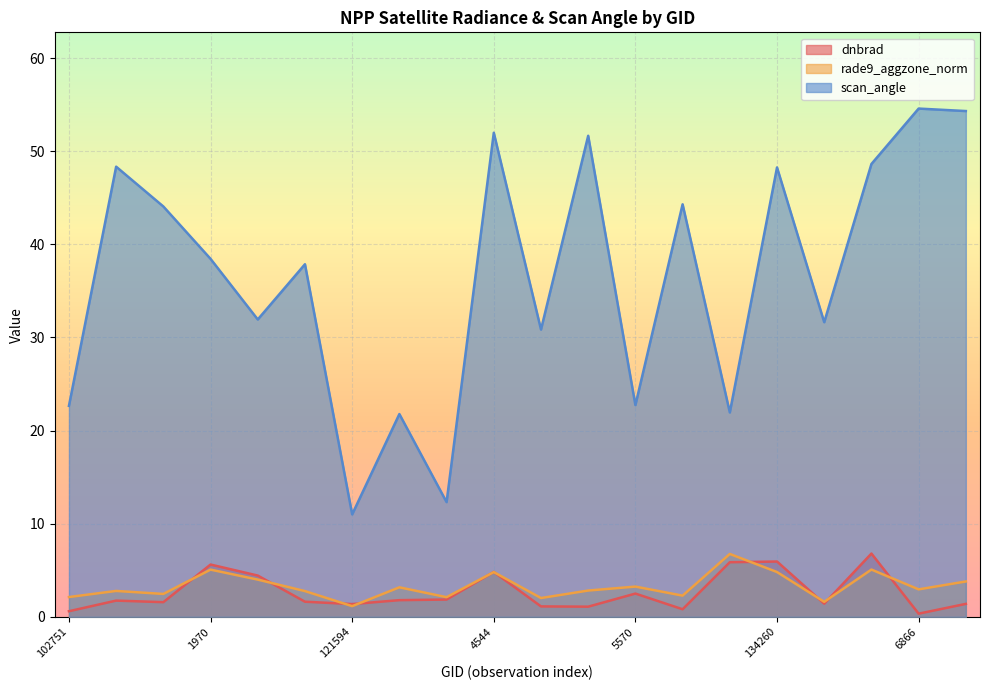

True or false: rade9_aggzone_norm has more than 0 points higher than both neighbors.

True